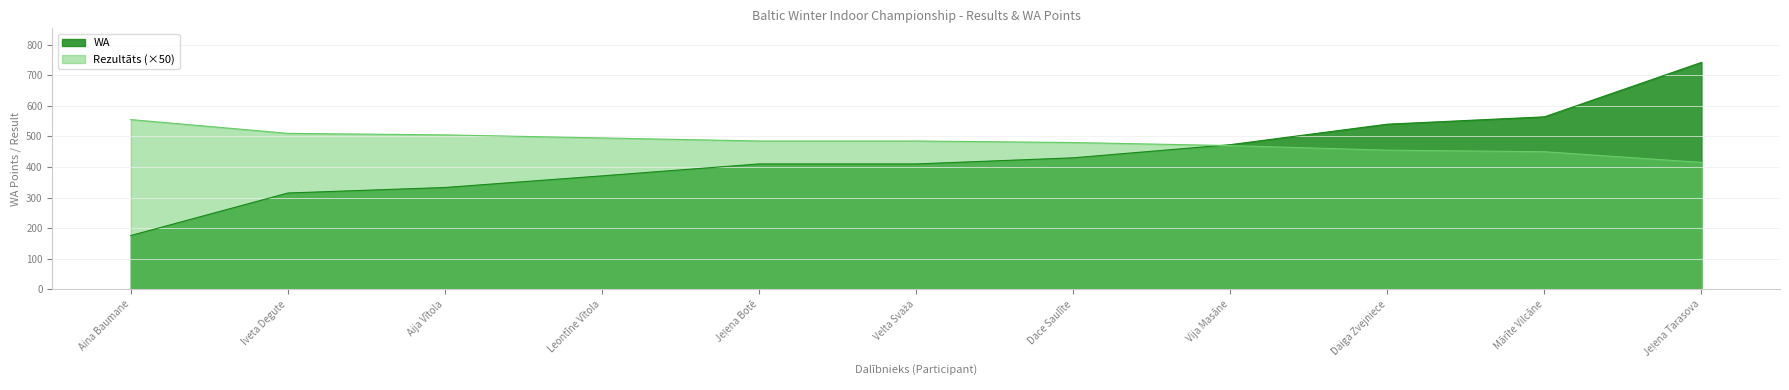

What value does the WA series have at Aina Baumane?

176.0